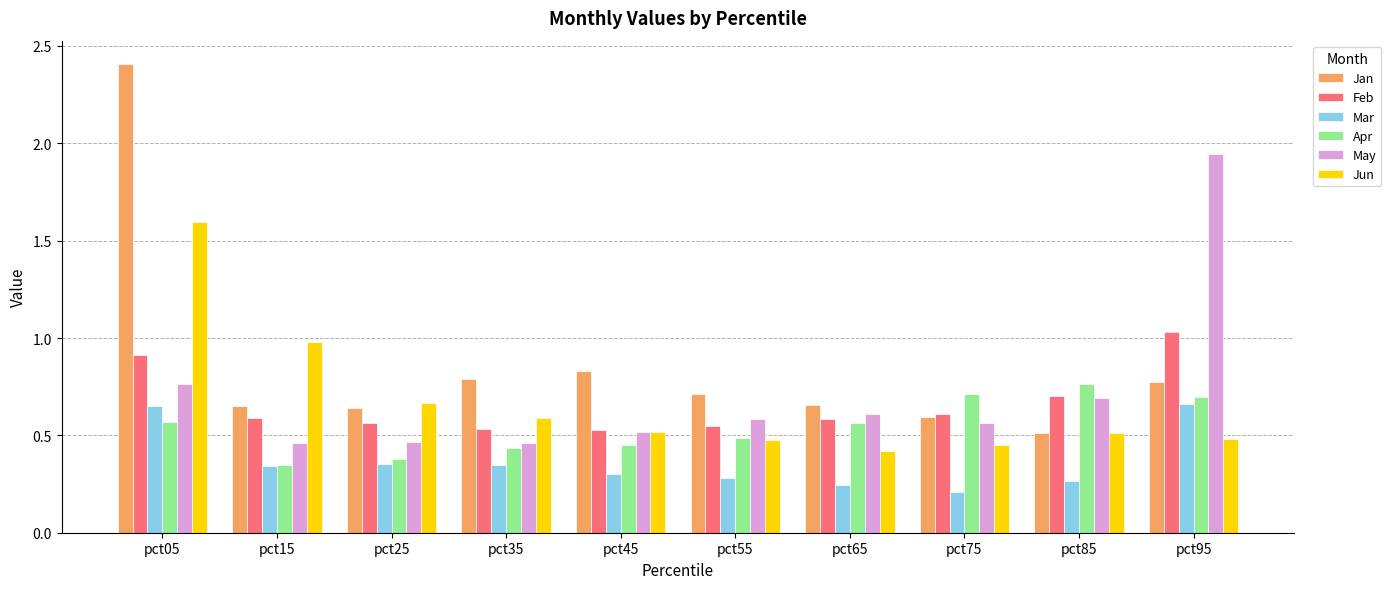

Which series has the widest spread of values?

Jan